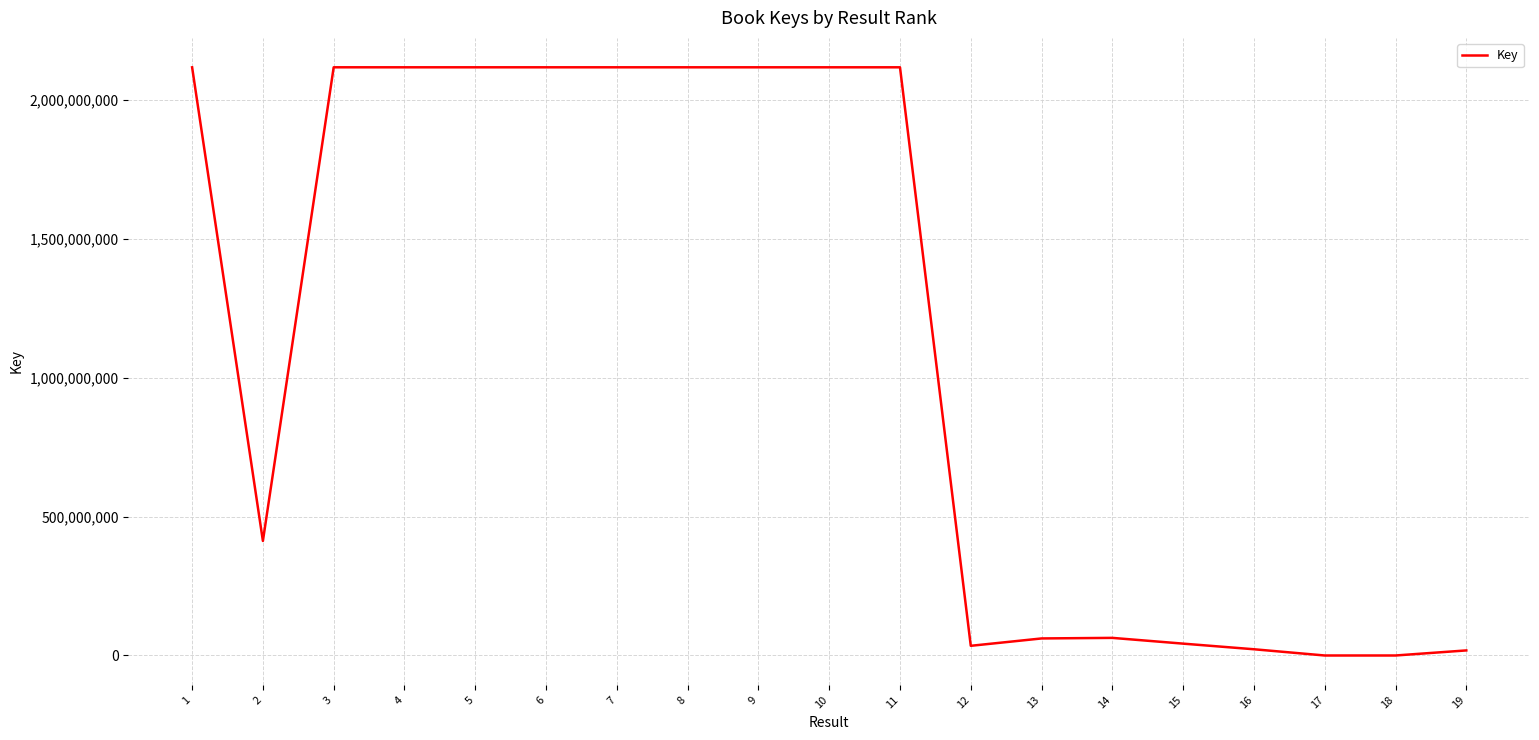

The value at 1 is 2117843646. True or false?

True